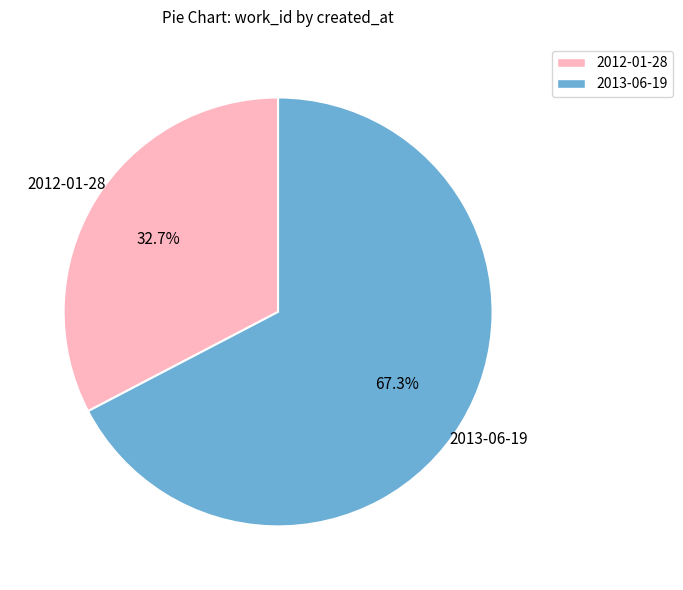

Which slice is the largest?

2013-06-19